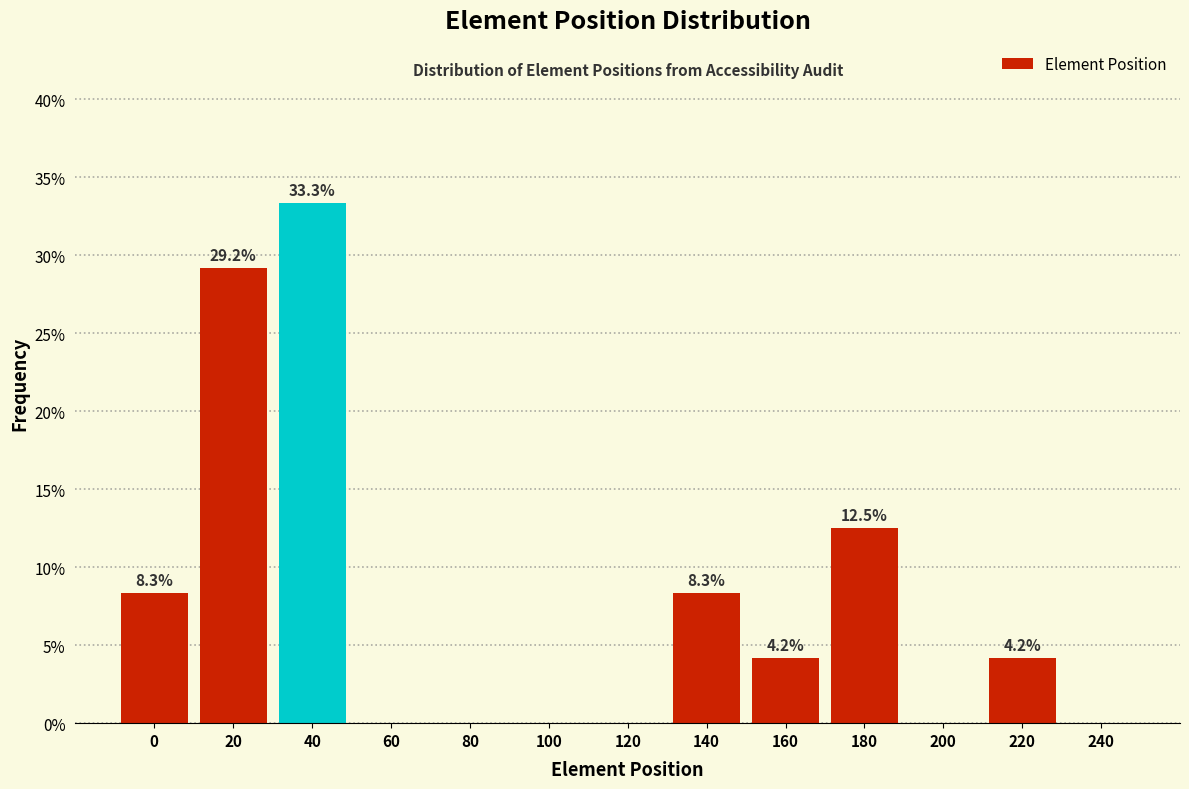

Reading left to right, extract all data points from this chart.

0=8.3	20=29.2	40=33.3	60=0.0	80=0.0	100=0.0	120=0.0	140=8.3	160=4.2	180=12.5	200=0.0	220=4.2	240=0.0